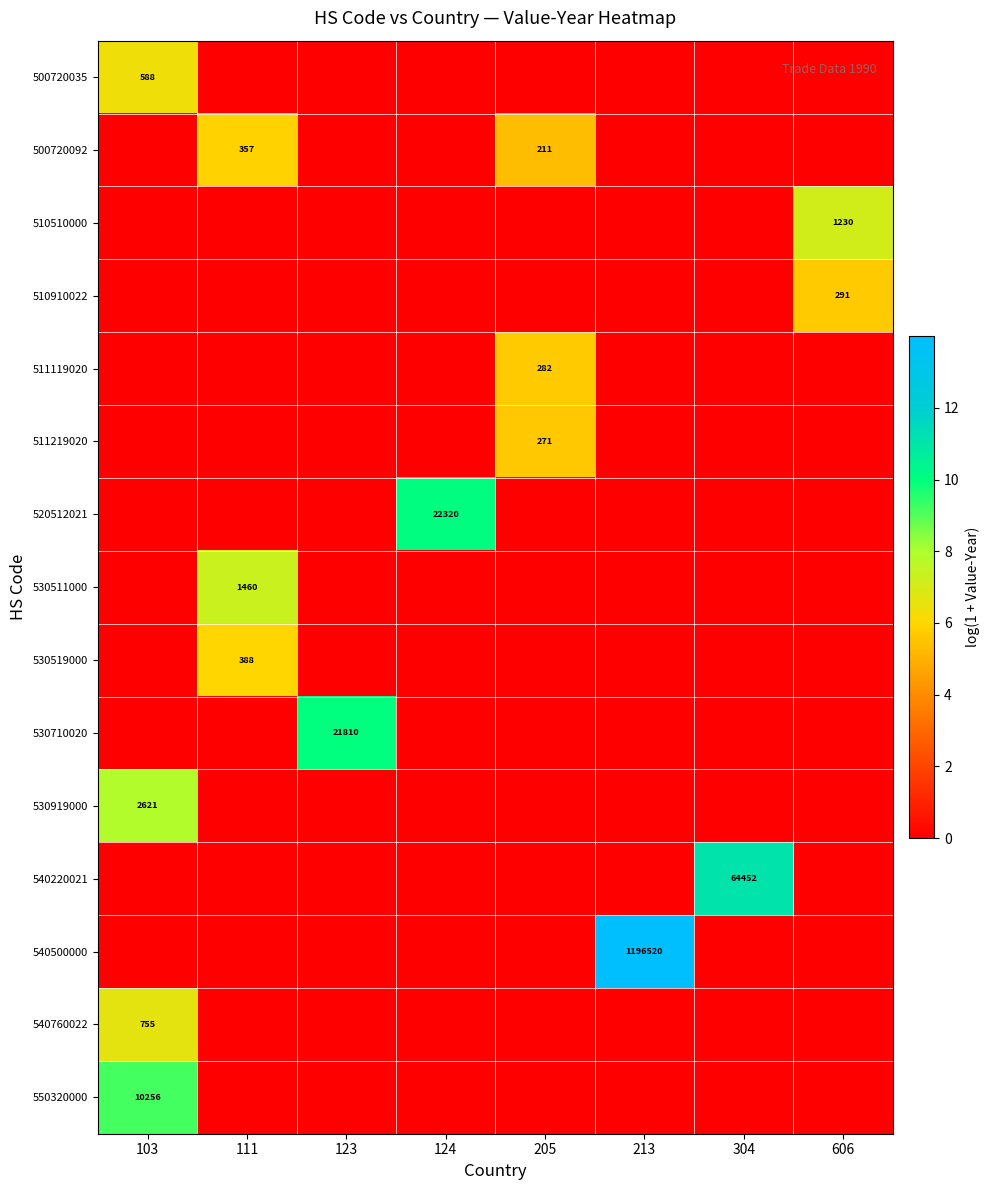

The 550320000 series shows 17101 at 103. True or false?

False